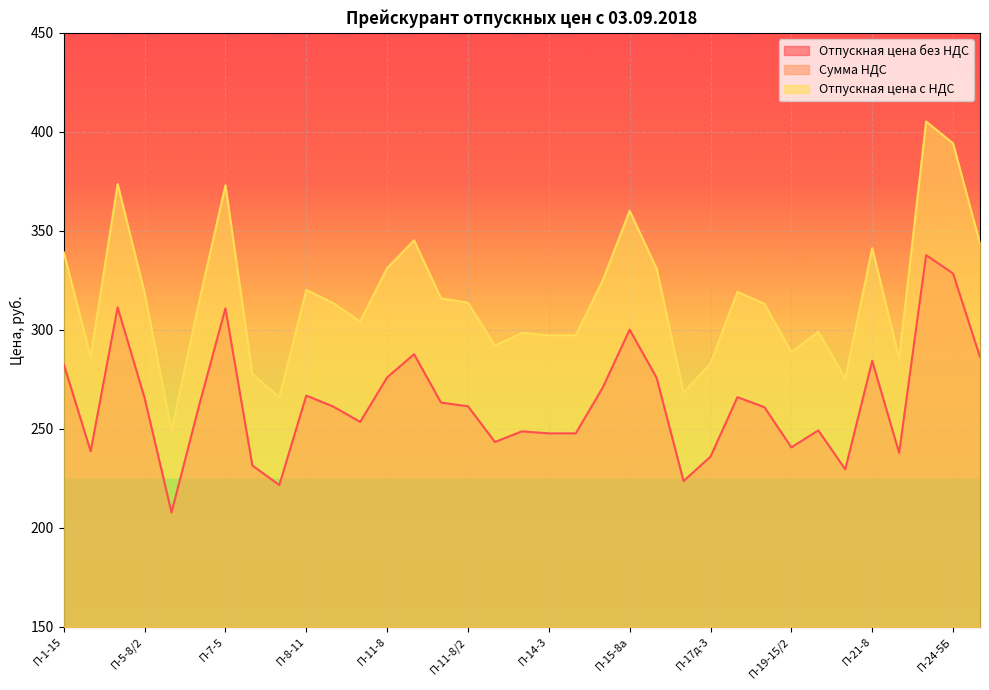

True or false: Отпускная цена с НДС has a value of 330.9 at П-15-8/2.

True